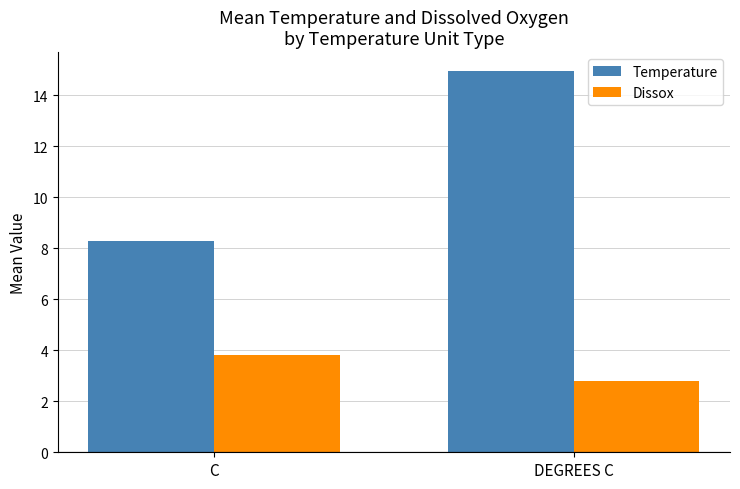

Reading right to left, extract all data points from this chart.

Temperature: 14.9	8.3
Dissox: 2.8	3.8